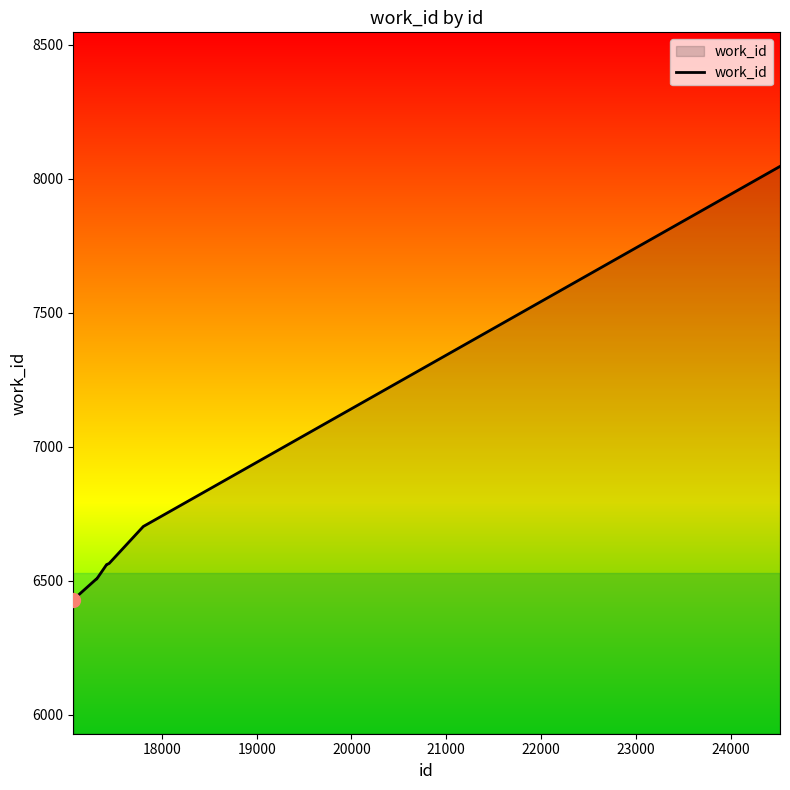

What is the smallest value displayed?

6430